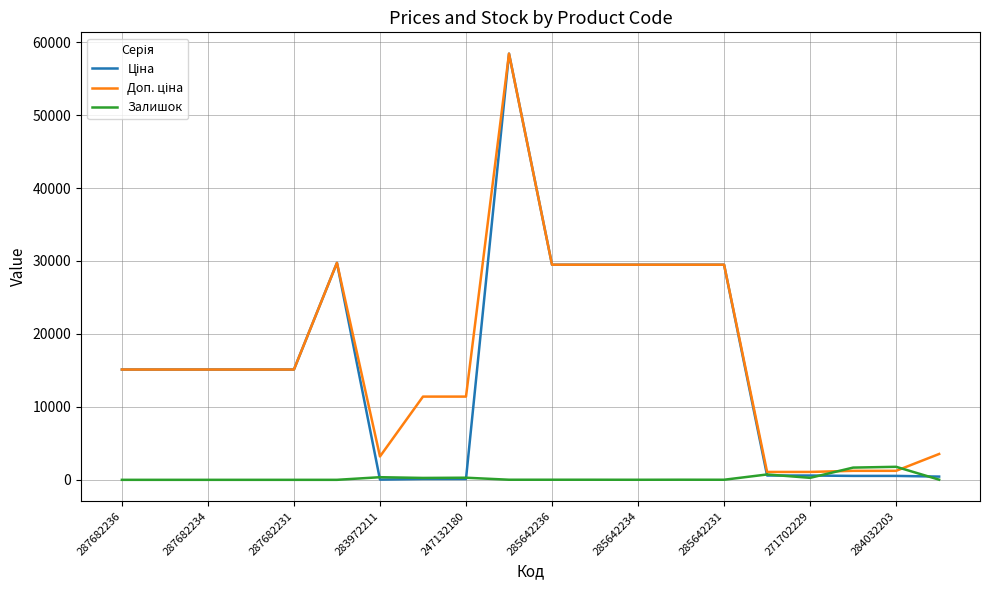

What is the maximum value shown in the chart?

58426.5